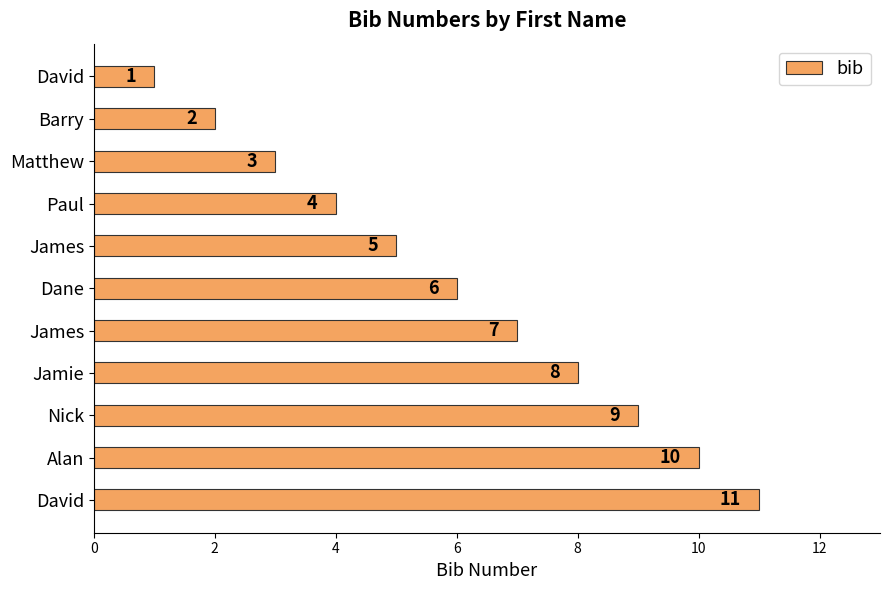

What is the average value?

6